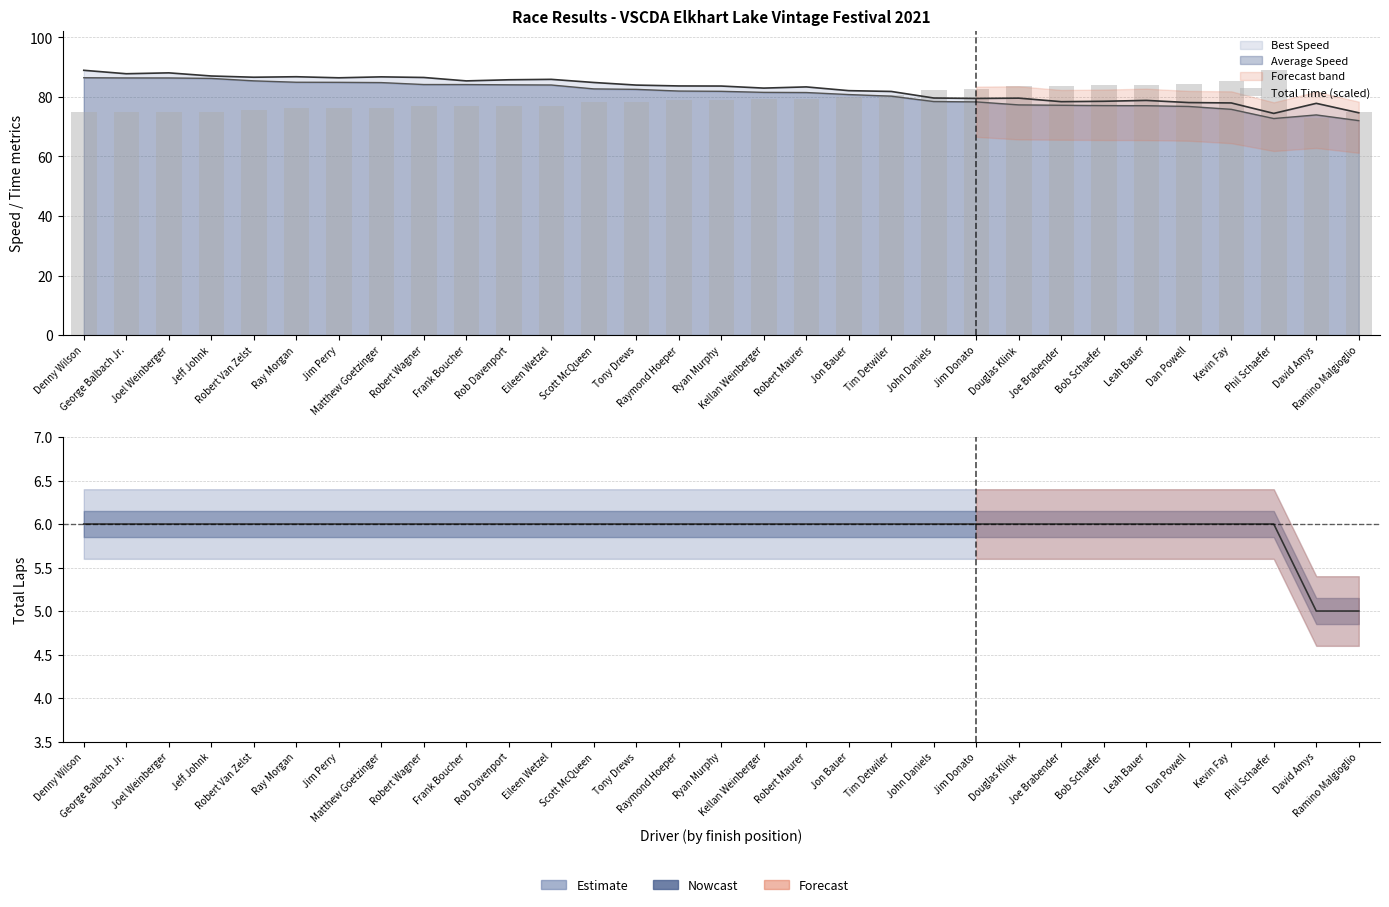

Reading left to right, list all the values displayed in this chart.

Denny Wilson=74.8	George Balbach Jr.=74.9	Joel Weinberger=74.9	Jeff Johnk=75.0	Robert Van Zelst=75.8	Ray Morgan=76.2	Jim Perry=76.2	Matthew Goetzinger=76.3	Robert Wagner=76.9	Frank Boucher=76.9	Rob Davenport=77.0	Eileen Wetzel=77.0	Scott McQueen=78.2	Tony Drews=78.4	Raymond Hoeper=78.9	Ryan Murphy=79.0	Kellan Weinberger=79.4	Robert Maurer=79.4	Jon Bauer=80.1	Tim Detwiler=80.6	John Daniels=82.5	Jim Donato=82.6	Douglas Klink=83.7	Joe Brabender=83.8	Bob Schaefer=83.9	Leah Bauer=84.0	Dan Powell=84.2	Kevin Fay=85.3	Phil Schaefer=88.9	David Amys=72.9	Ramino Malgioglio=74.9